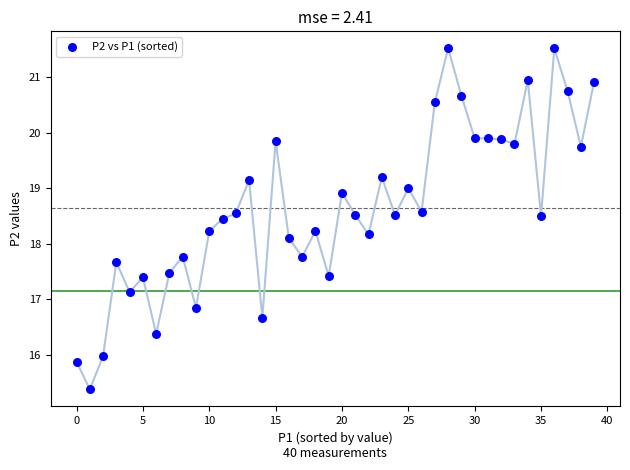

What is the range of Y values (max minus min)?

6.1